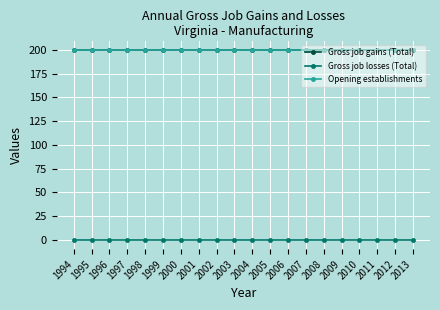

What is the total value across all series at 2006?

400